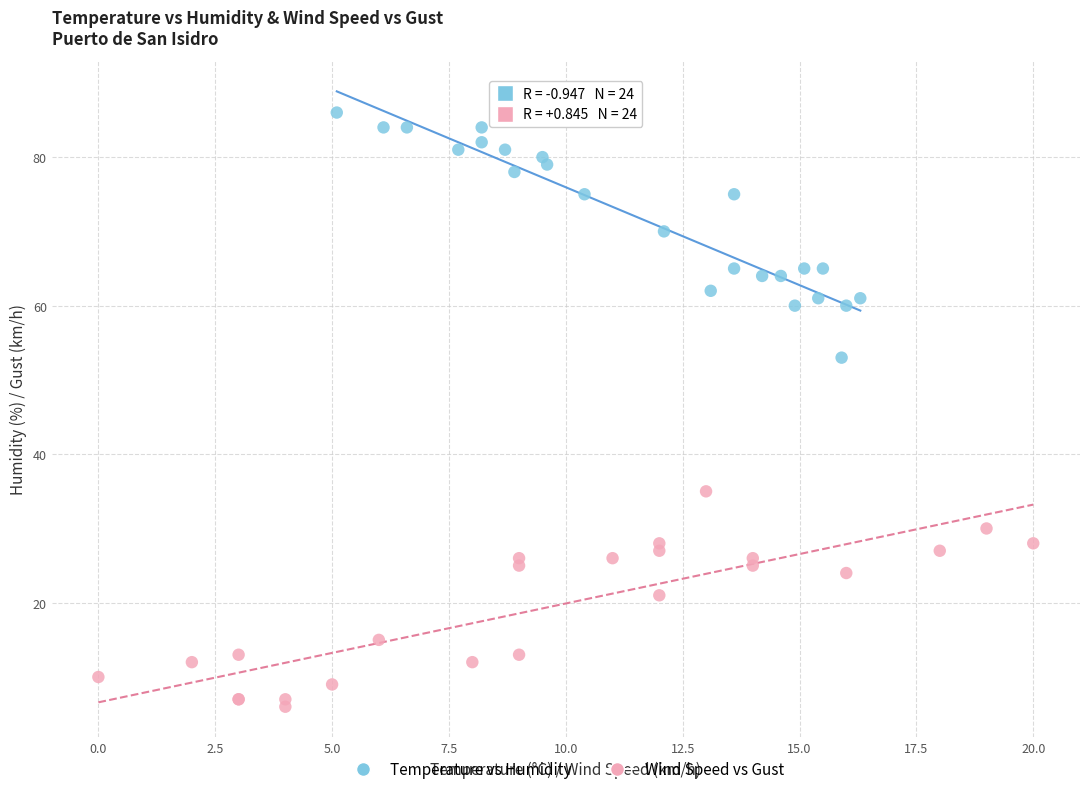

What are all the series names shown in the legend?

Temperature vs Humidity, Wind Speed vs Gust